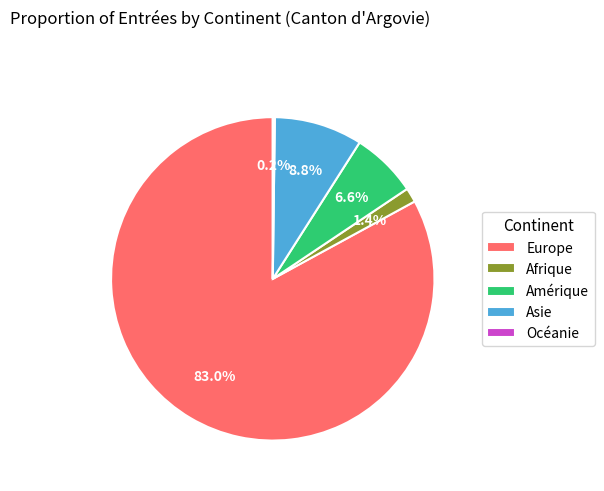

Combined, do Afrique and Asie account for over 50%?

No